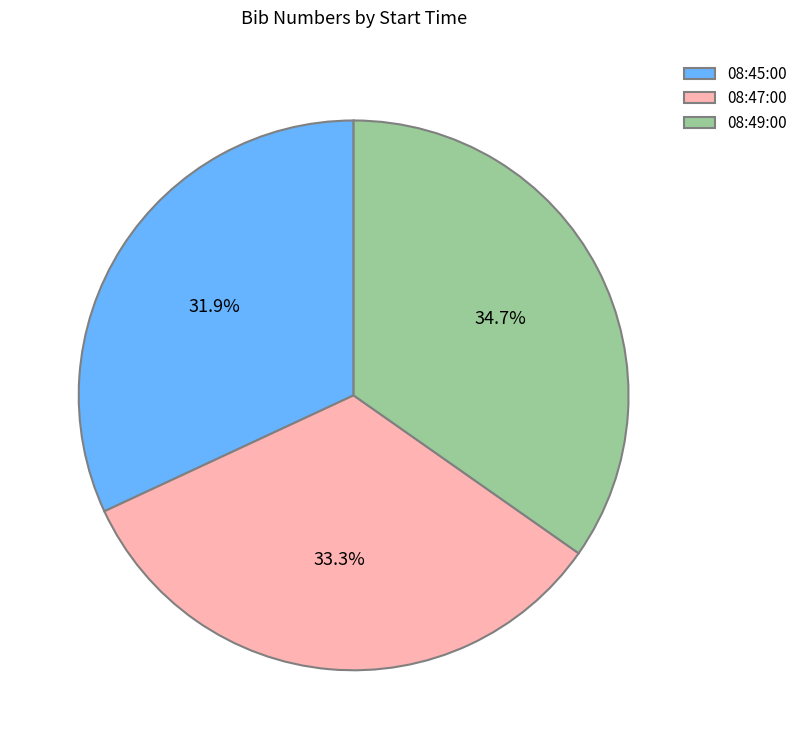

To the nearest percent, what is the combined percentage of 08:49:00 and 08:47:00?

68%